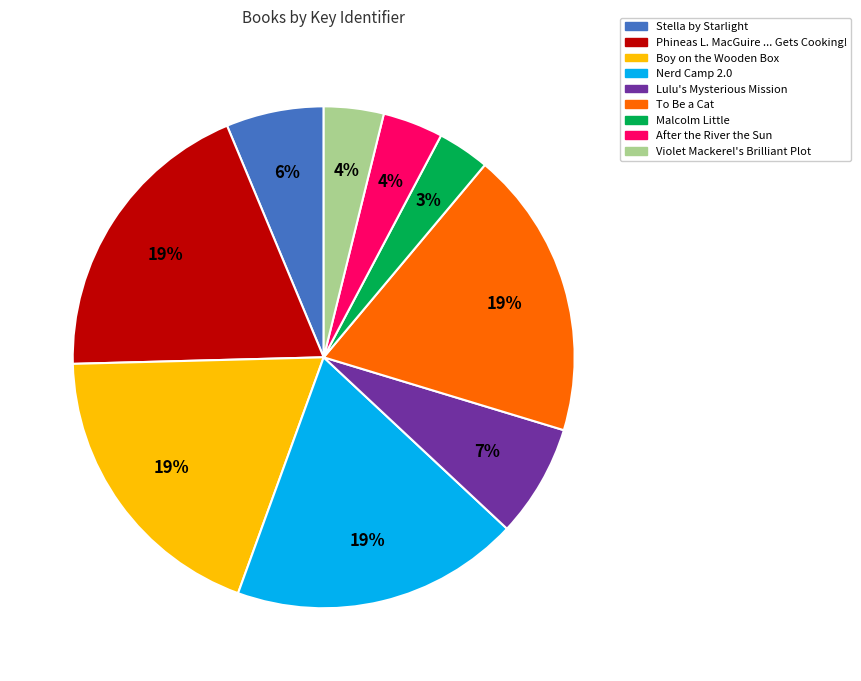

To the nearest percent, what portion does To Be a Cat represent?

19%